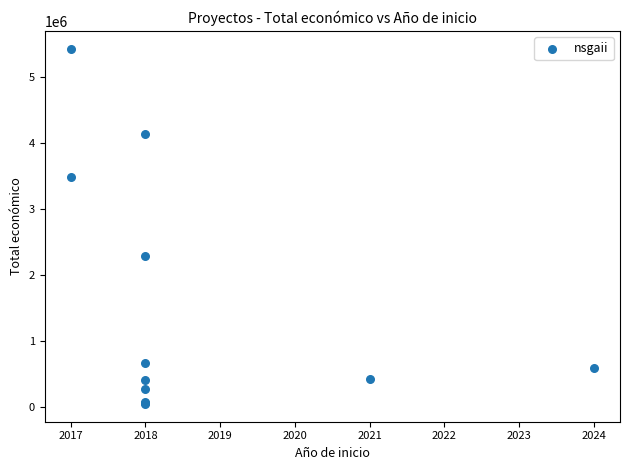

What Y value in the scatter plot is closest to 2741651?

2296067